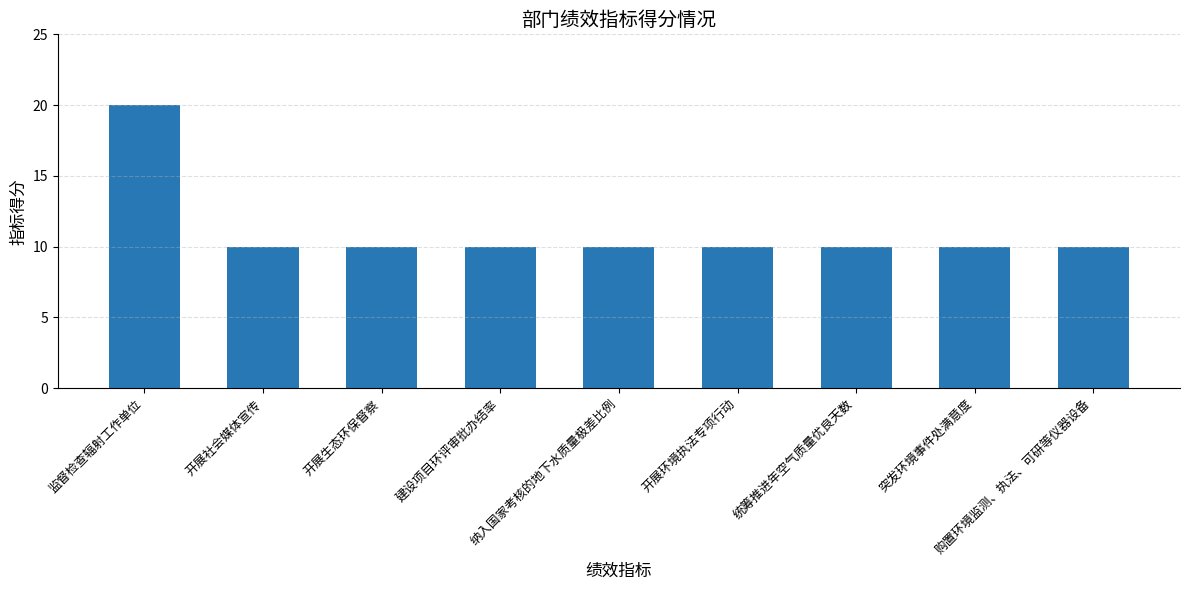

Reading right to left, what are all the values shown in this chart?

购置环境监测、执法、可研等仪器设备=10	突发环境事件处满意度=10	统筹推进年空气质量优良天数=10	开展环境执法专项行动=10	纳入国家考核的地下水质量极差比例=10	建设项目环评审批办结率=10	开展生态环保督察=10	开展社会媒体宣传=10	监督检查辐射工作单位=20